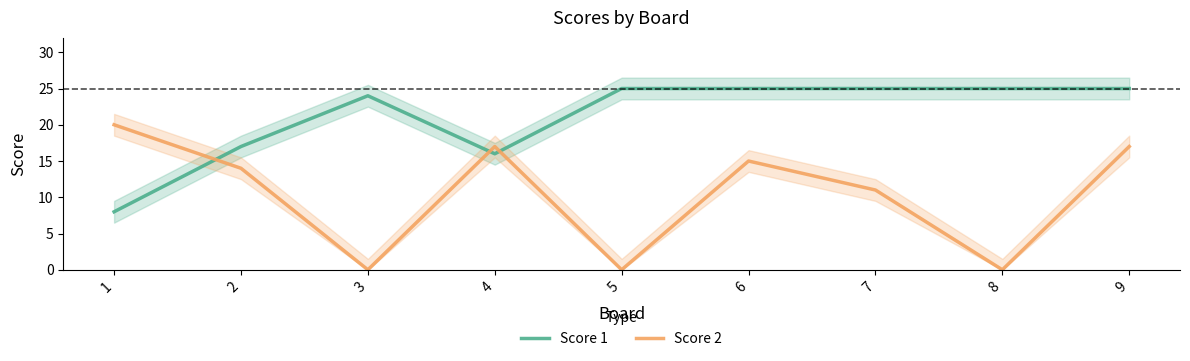

Which category has the highest value in the Score 2 series?

1